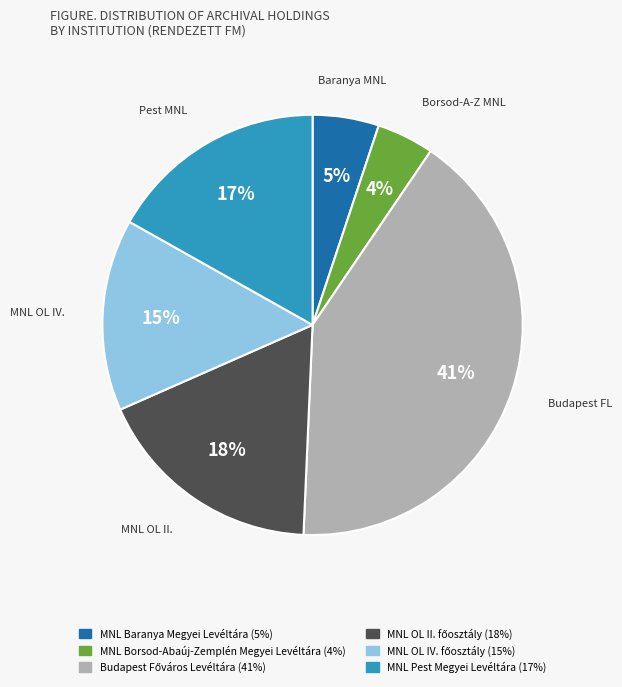

Is there any slice that represents more than half of the pie?

No